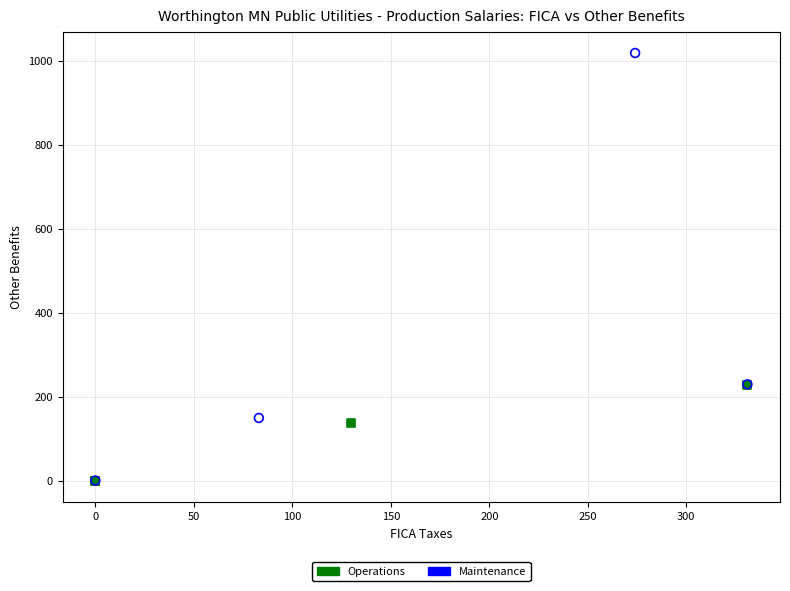

Which series reaches the maximum Y coordinate?

Maintenance